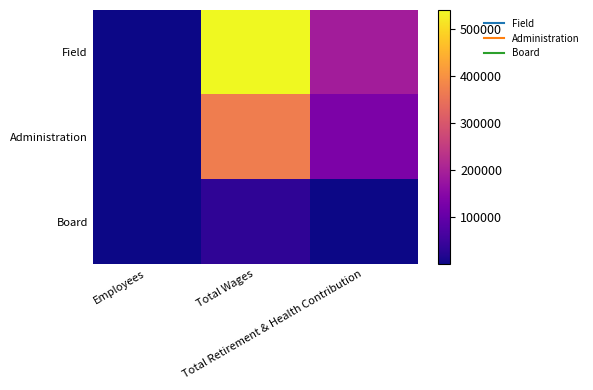

At how many categories does at least one series exceed 198890?

1